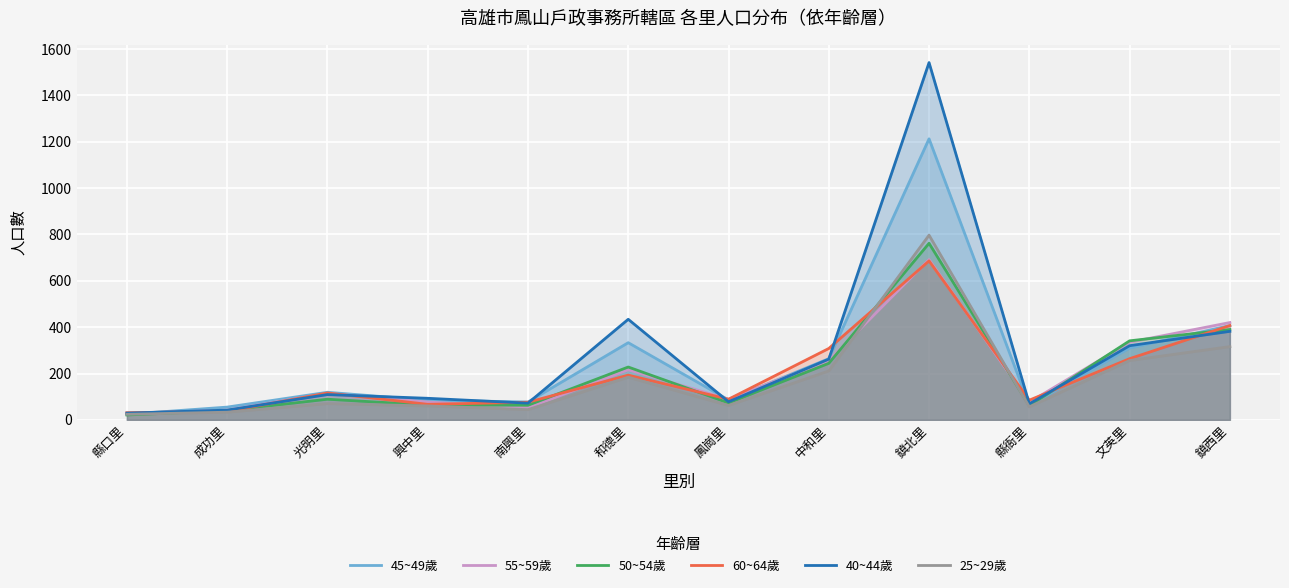

Count the number of data series in this chart.

6